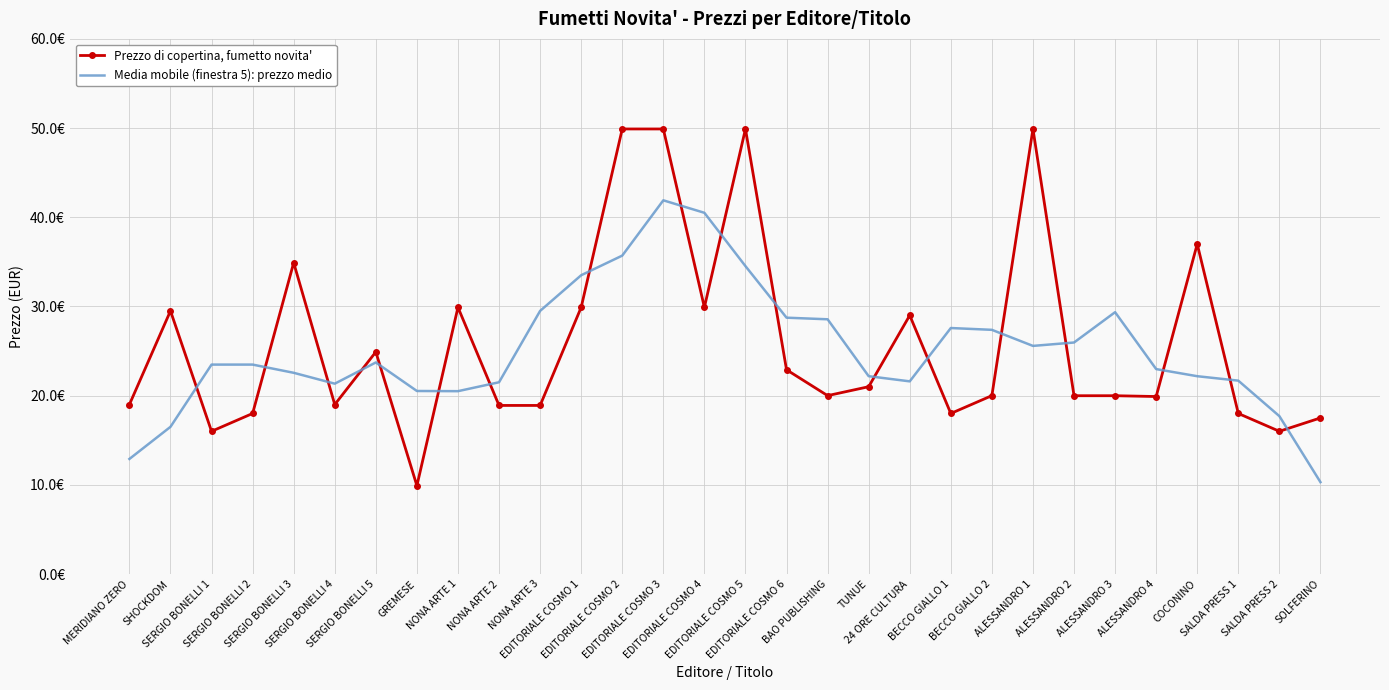

What is the highest value of the Media mobile (finestra 5): prezzo medio series?

41.9